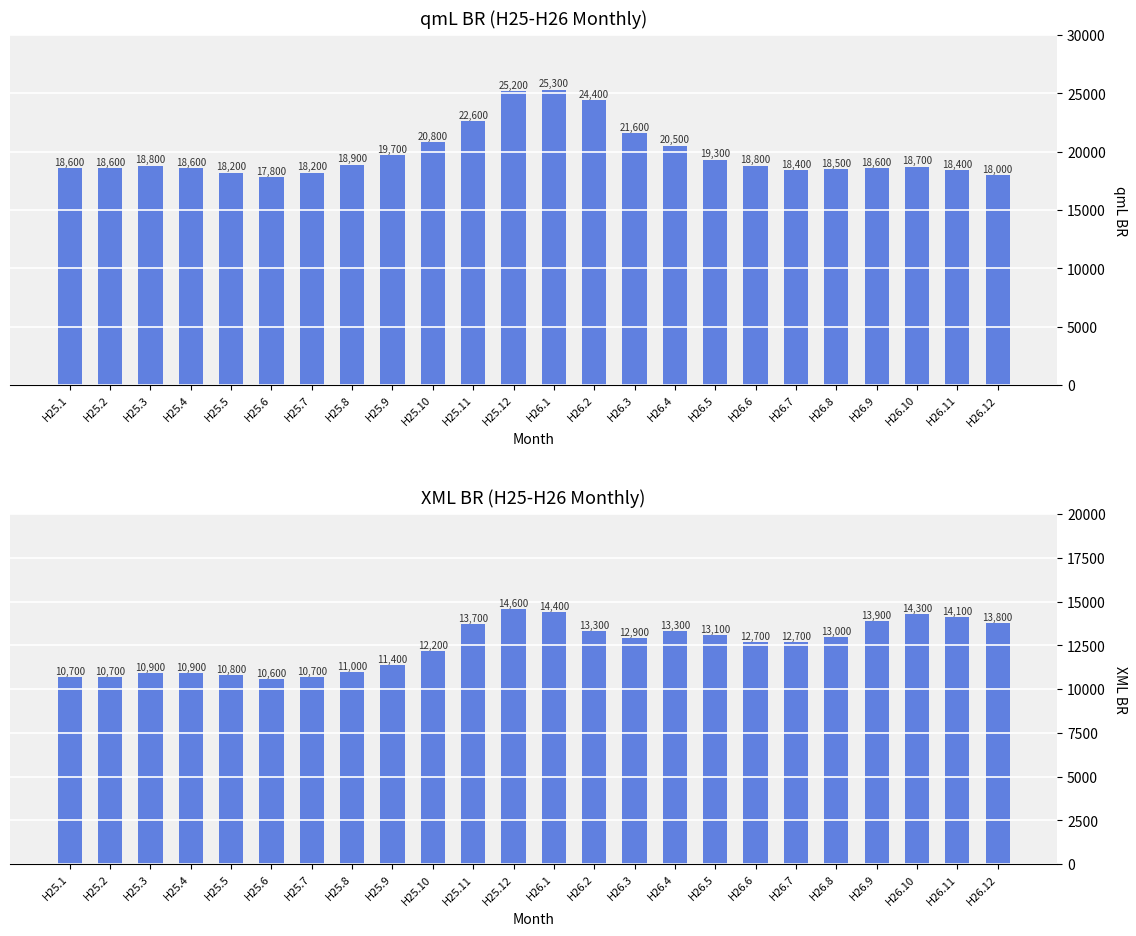

List the series in order of their peak value, lowest first.

XML BR, qmL BR